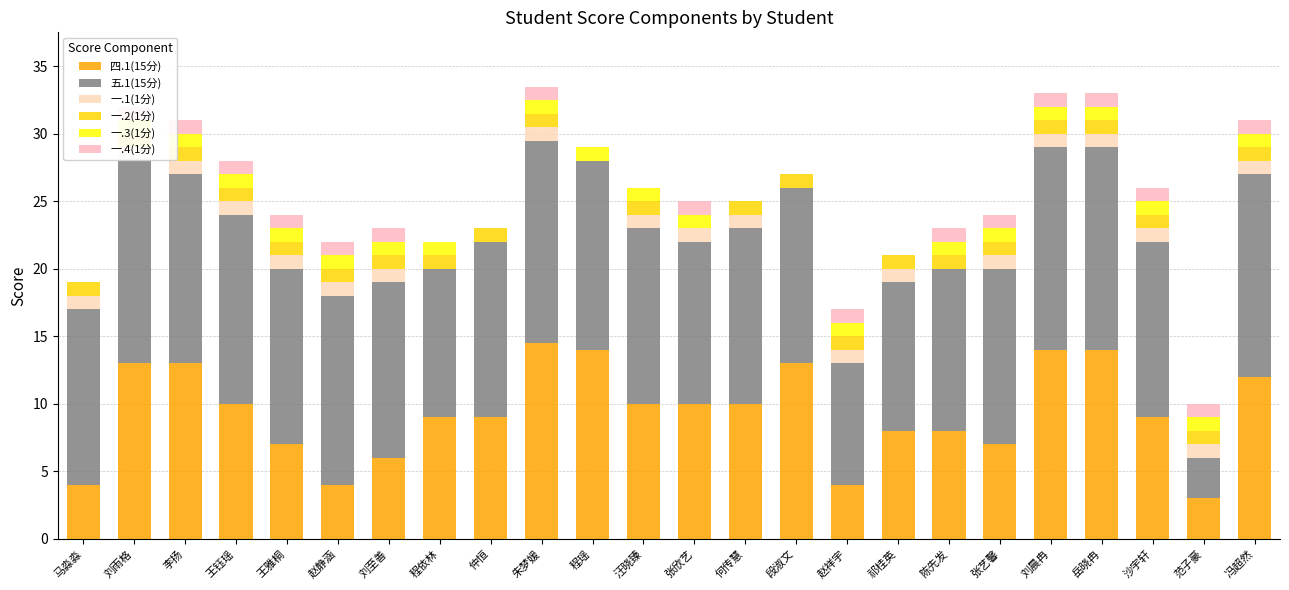

Which series has the largest range (max minus min)?

五.1(15分)